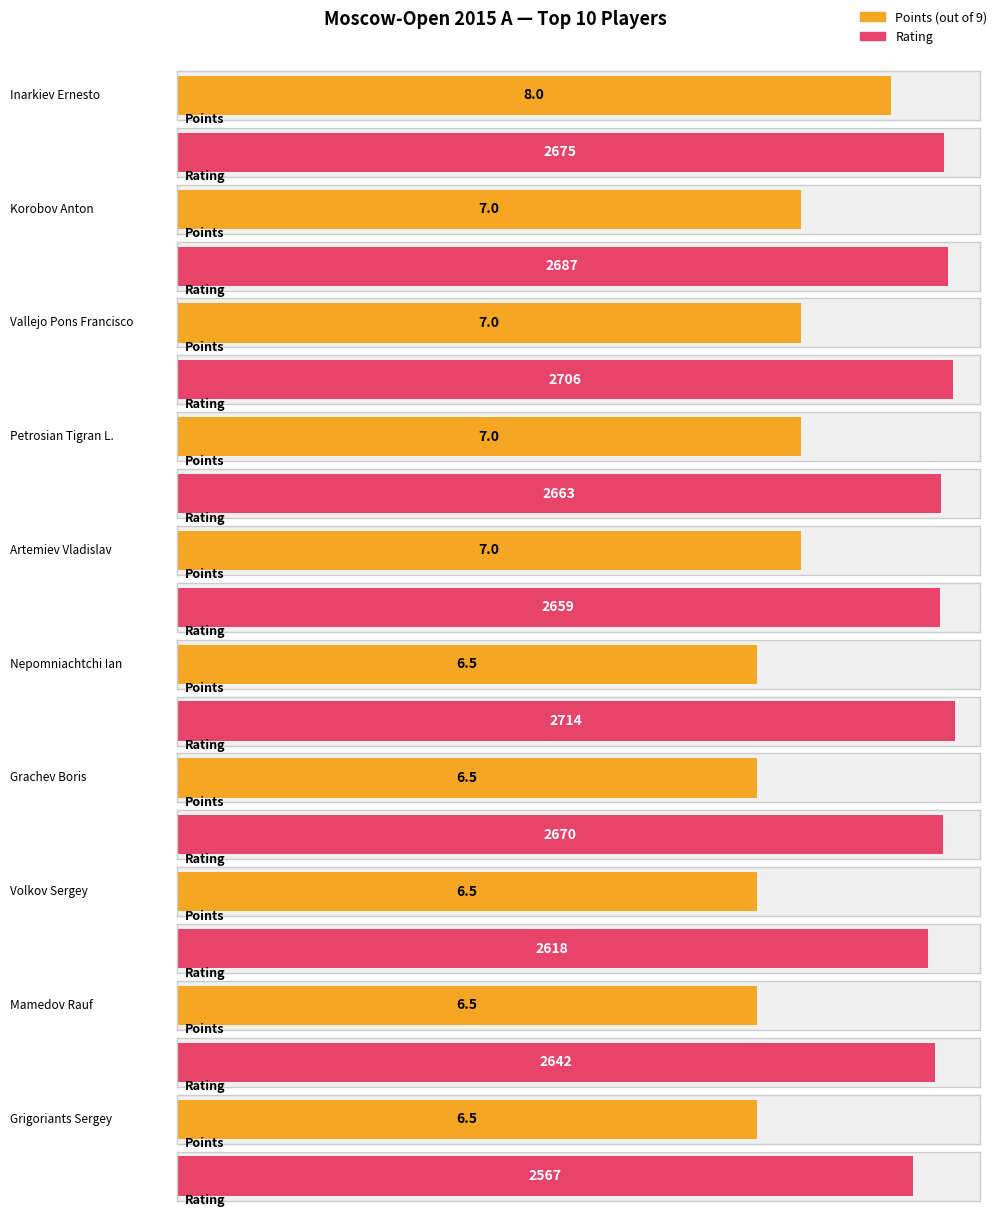

What is the label of the 6th bar from the right?

Artemiev Vladislav